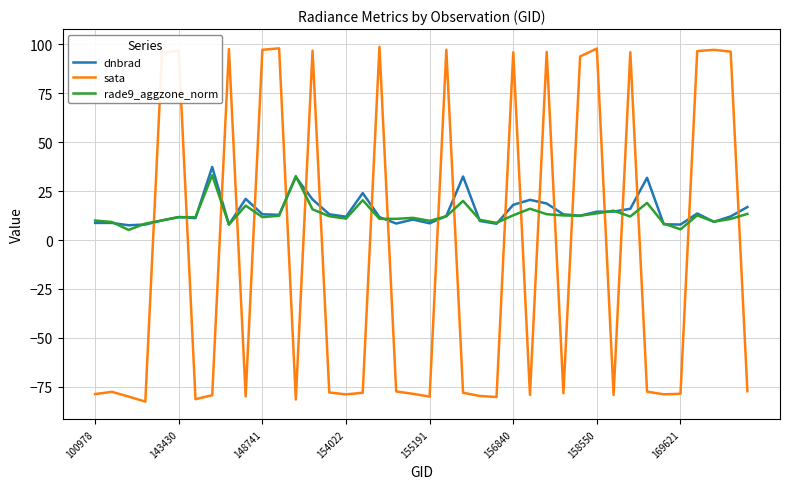

After their last crossing, which series has the higher values: dnbrad or sata?

dnbrad